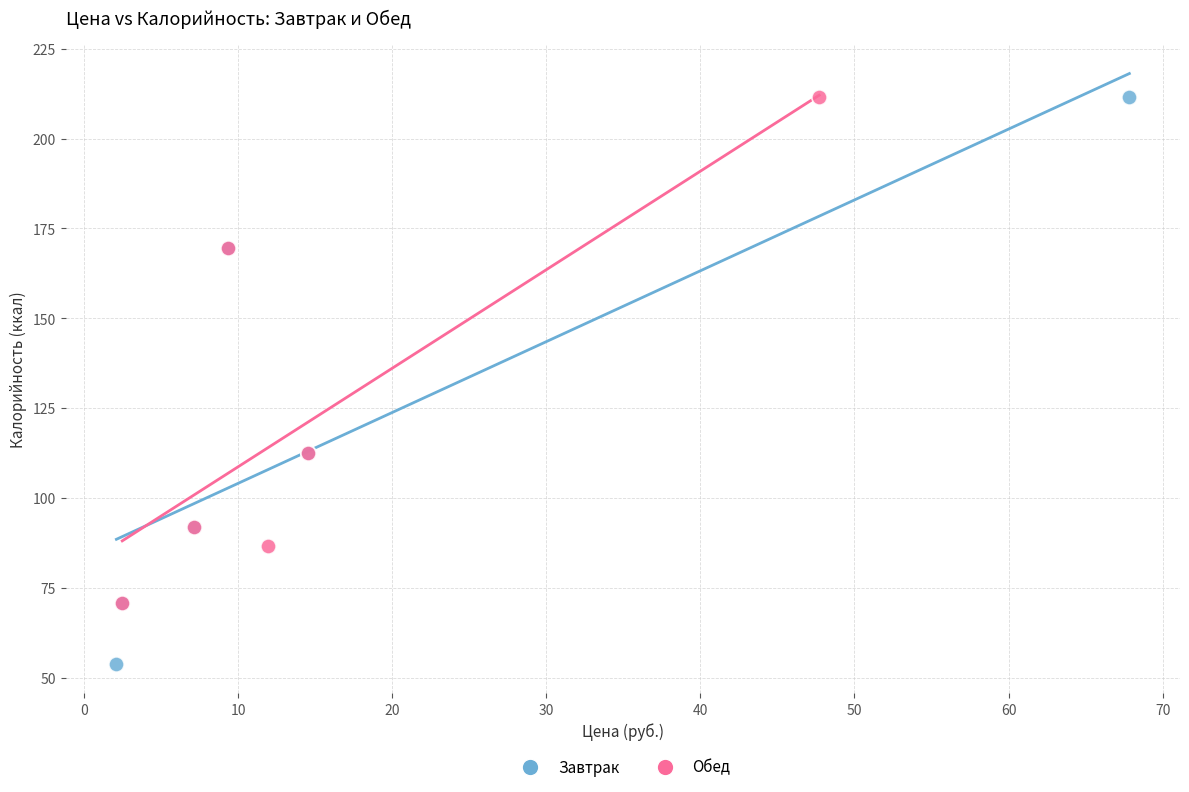

Which series has the largest Y range (max minus min)?

Завтрак